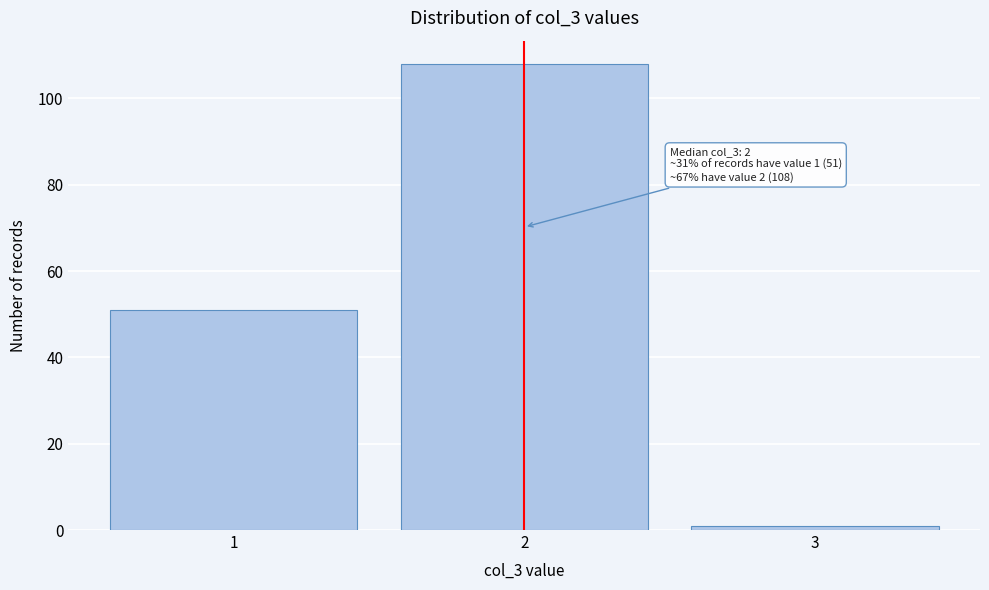

Reading left to right, extract all data points from this chart.

1=51	2=108	3=1